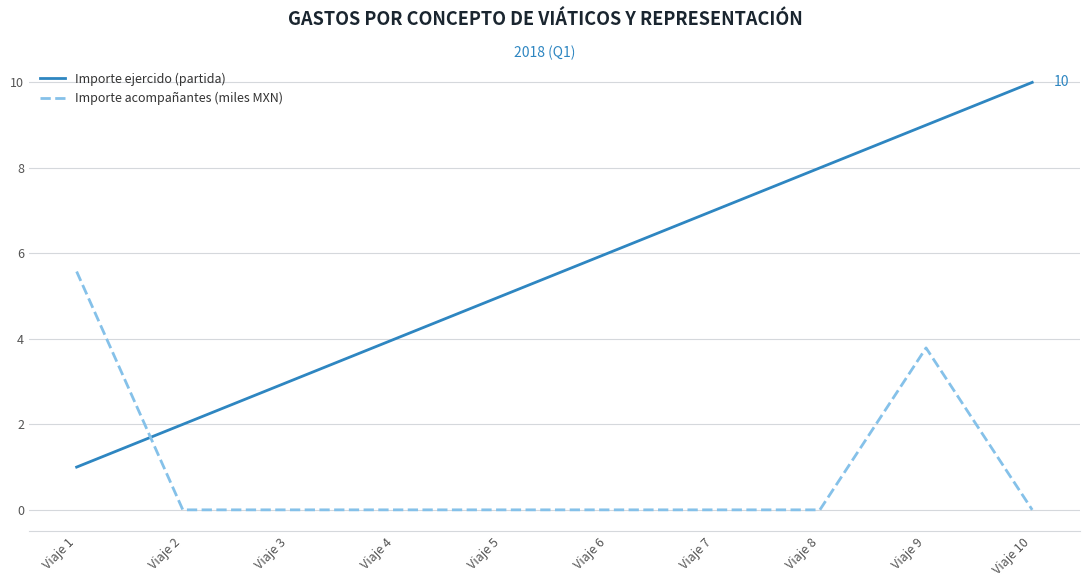

True or false: Importe ejercido (partida) and Importe acompañantes (miles MXN) intersect in this chart.

True